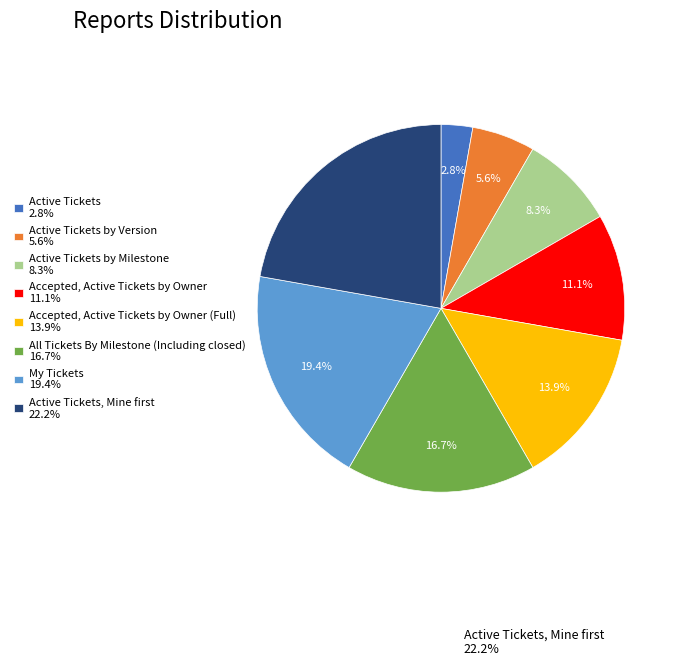

Does any single category account for the majority?

No